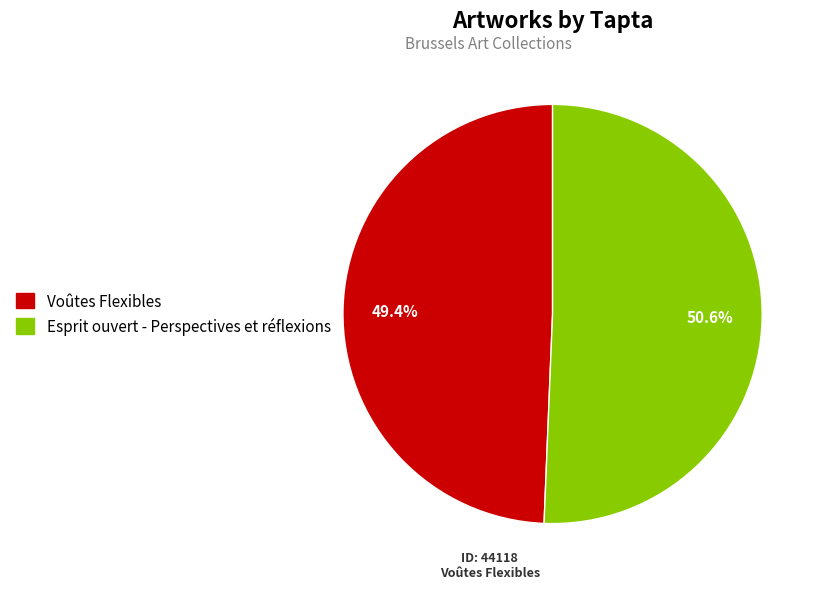

Between Voûtes Flexibles and Esprit ouvert - Perspectives et réflexions, which is larger?

Esprit ouvert - Perspectives et réflexions